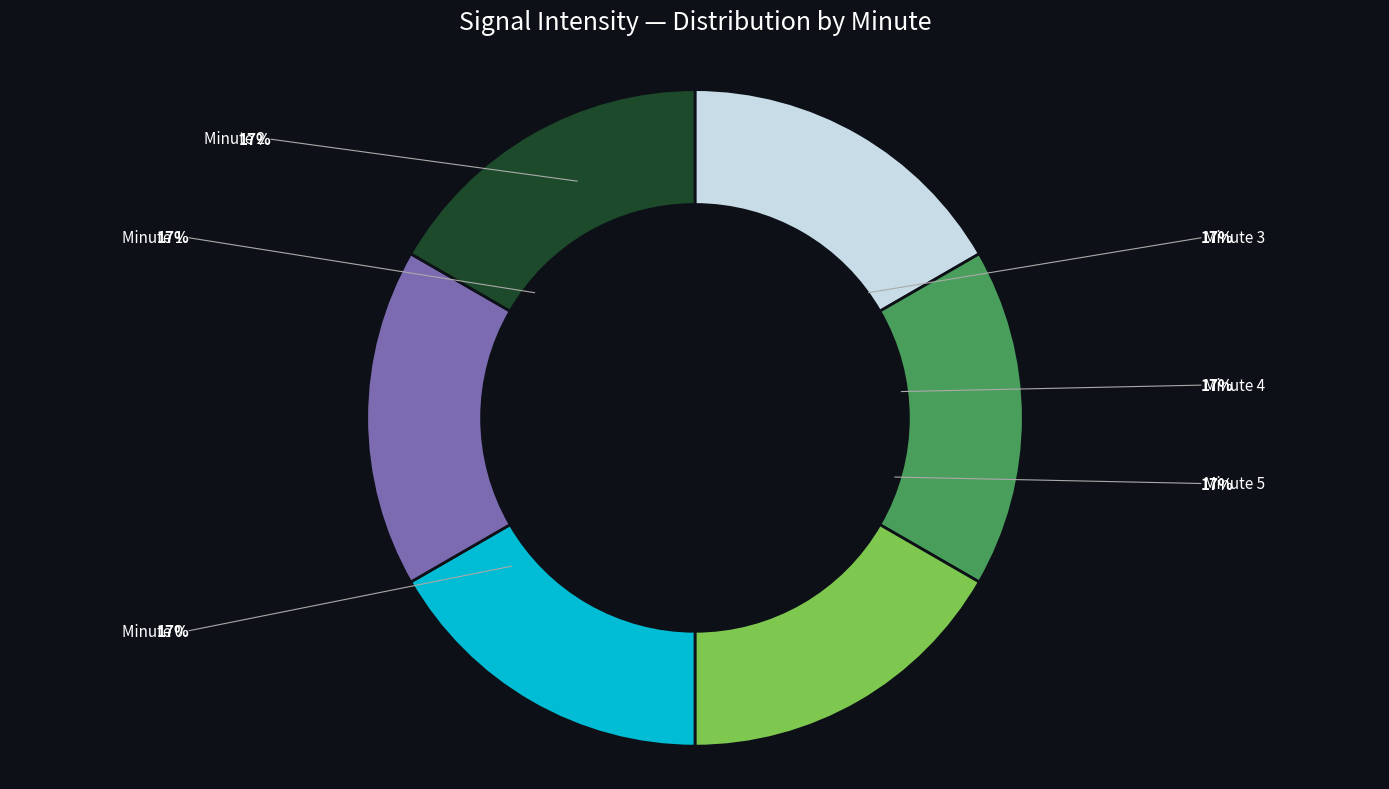

Is there any slice that represents more than half of the pie?

No